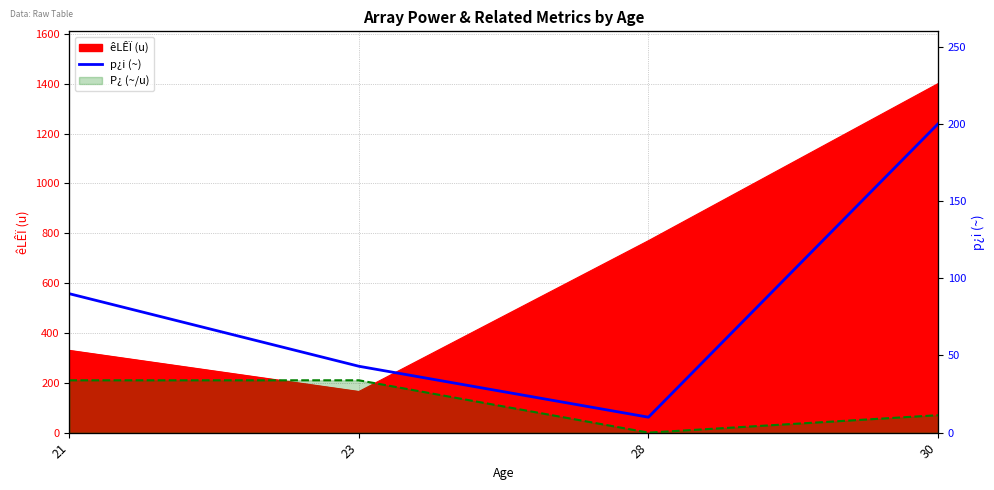

The value at 30 is 127. True or false?

False